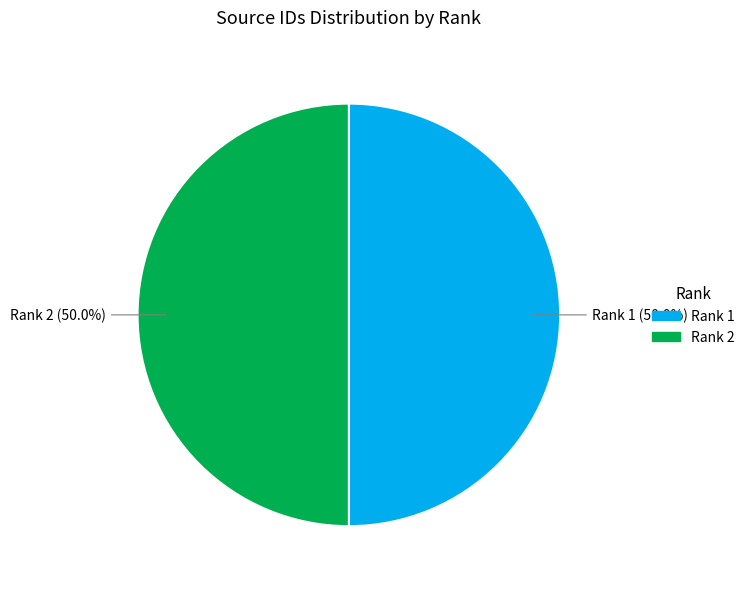

How many segments does this pie chart have?

2